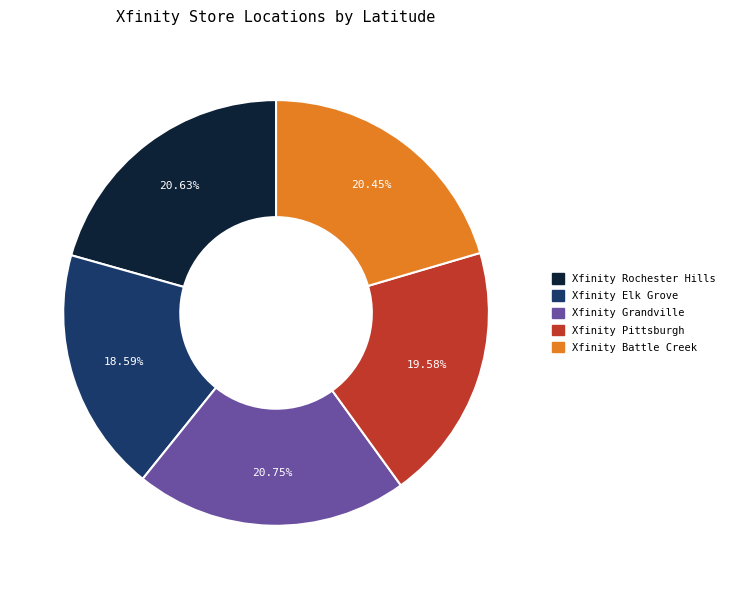

To the nearest percent, what percentage of the pie is Xfinity Battle Creek?

20%